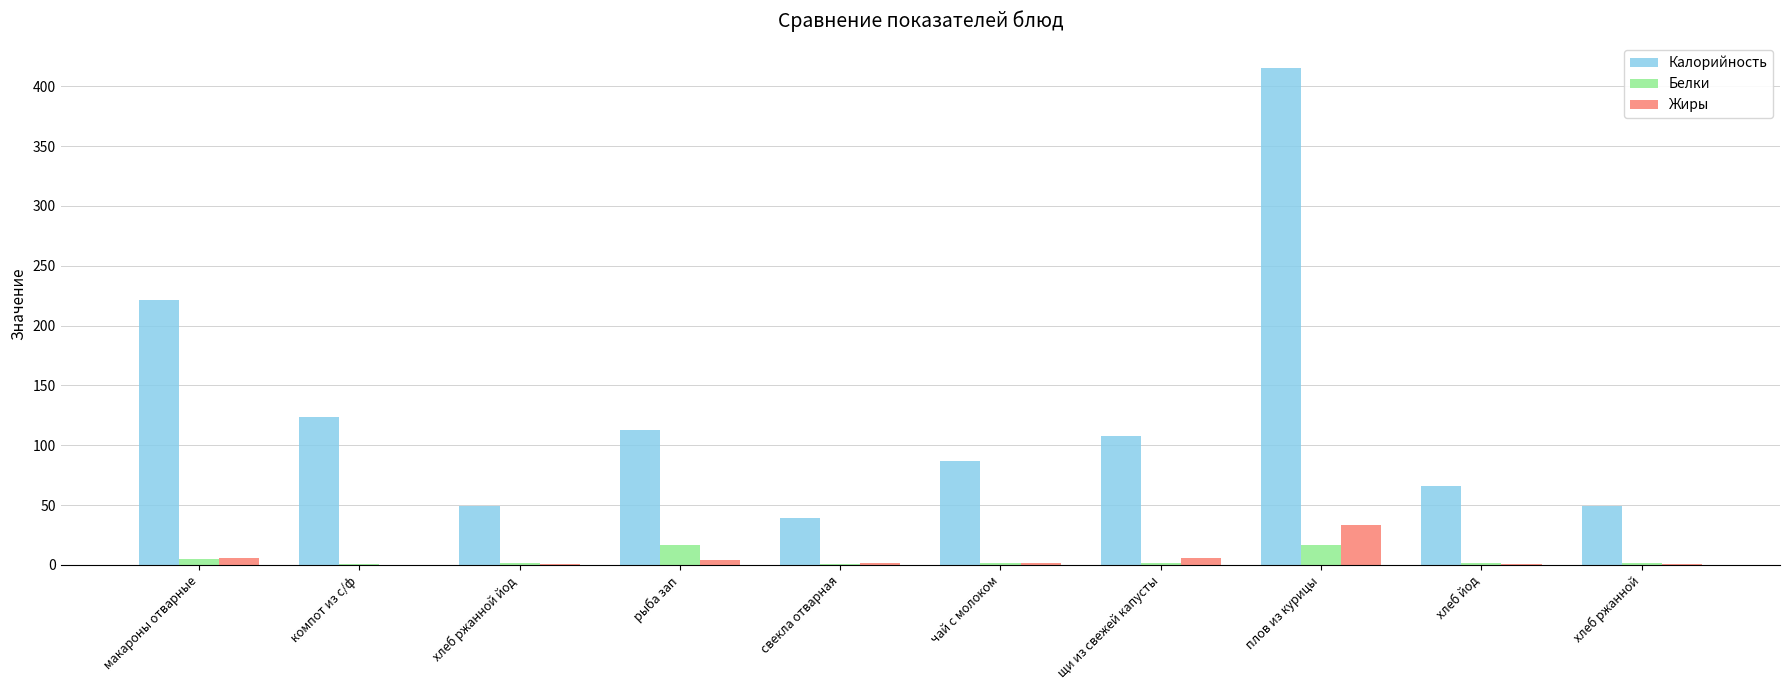

What are all the series names shown in the legend?

Калорийность, Белки, Жиры